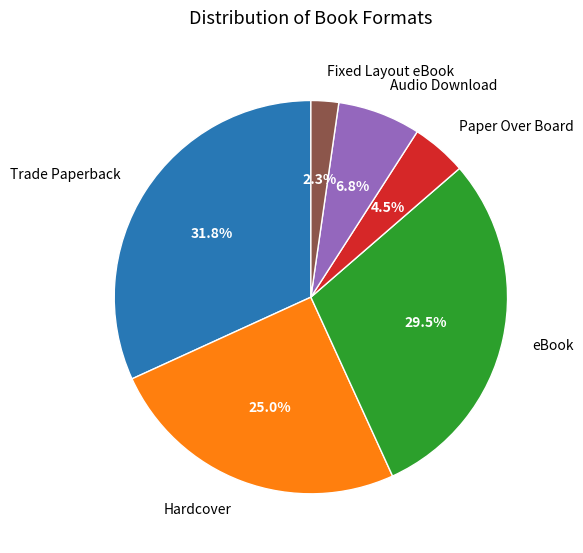

Which has a higher value, eBook or Paper Over Board?

eBook